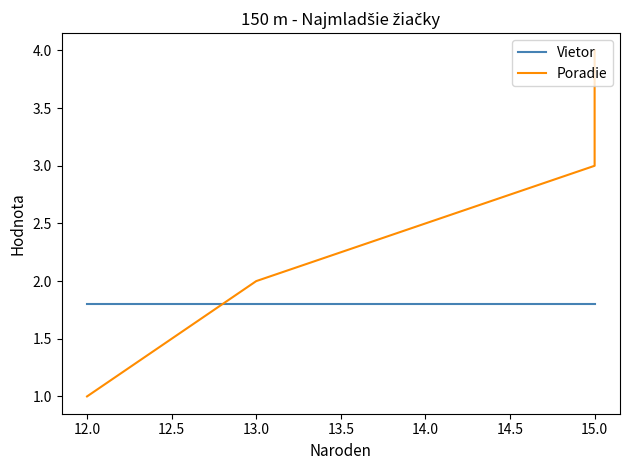

What is the difference between the maximum and minimum values in the Poradie series?

3.0